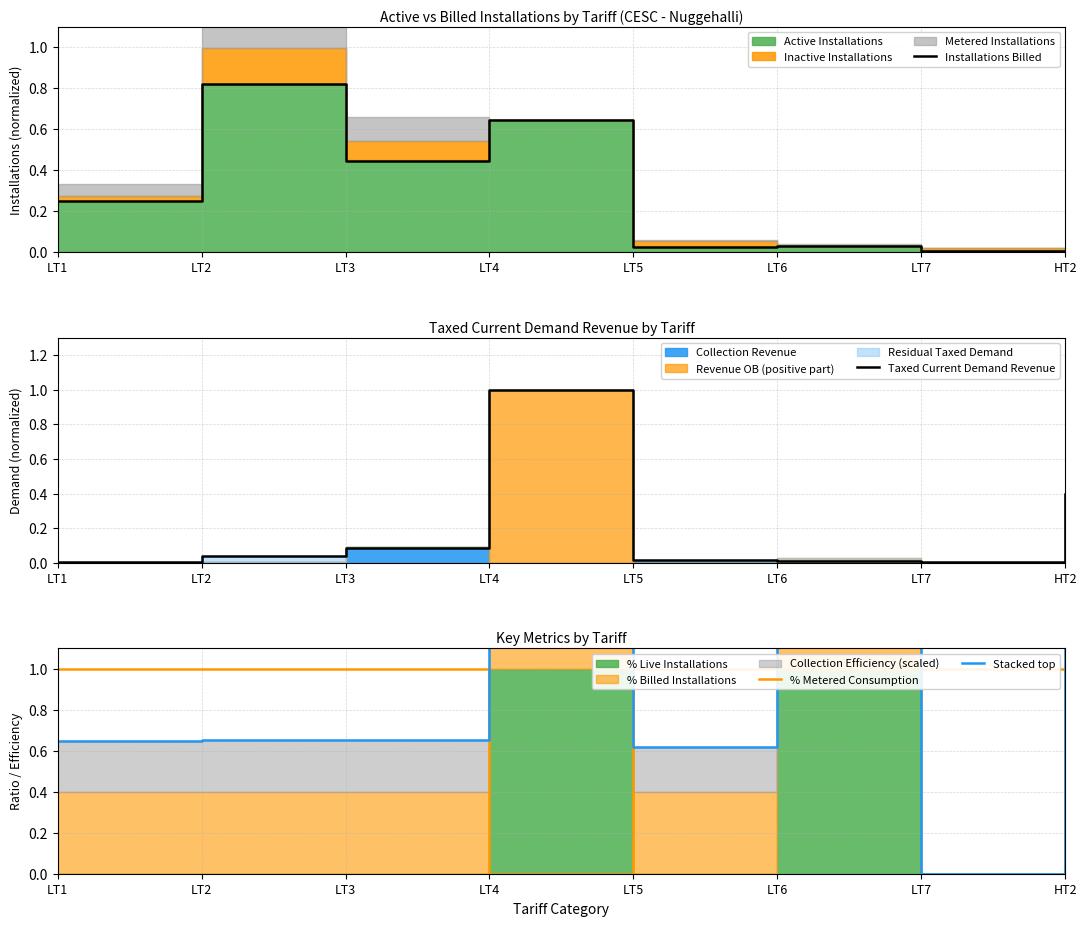

What is the difference between the highest and lowest values at LT6?

2.1